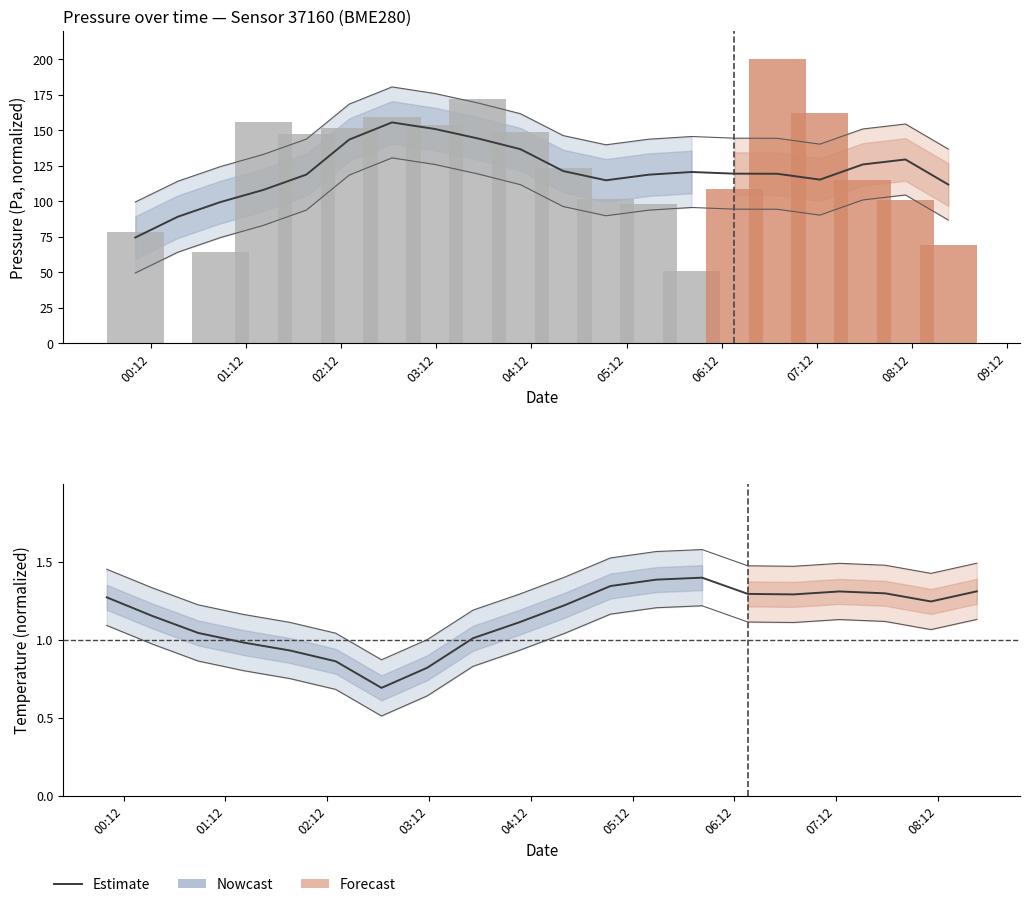

Which has a higher value, 09:12 or 04:12?

09:12